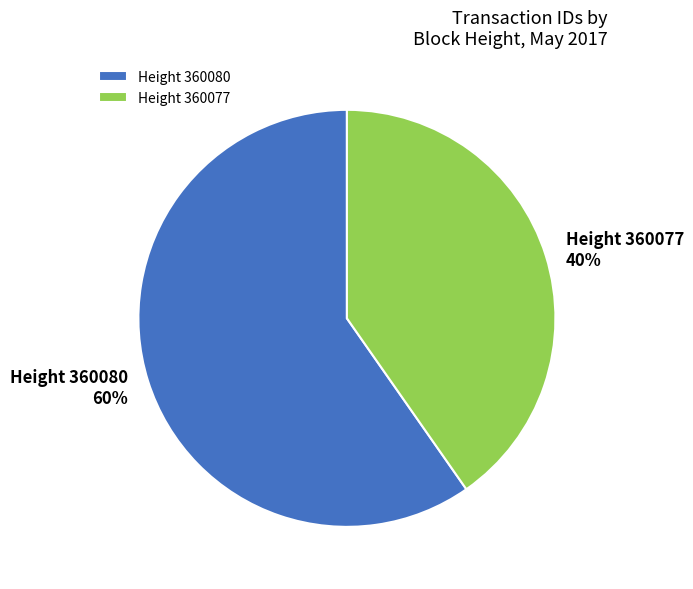

Approximately how many times larger is the value at Height 360080 compared to Height 360077?

1.5